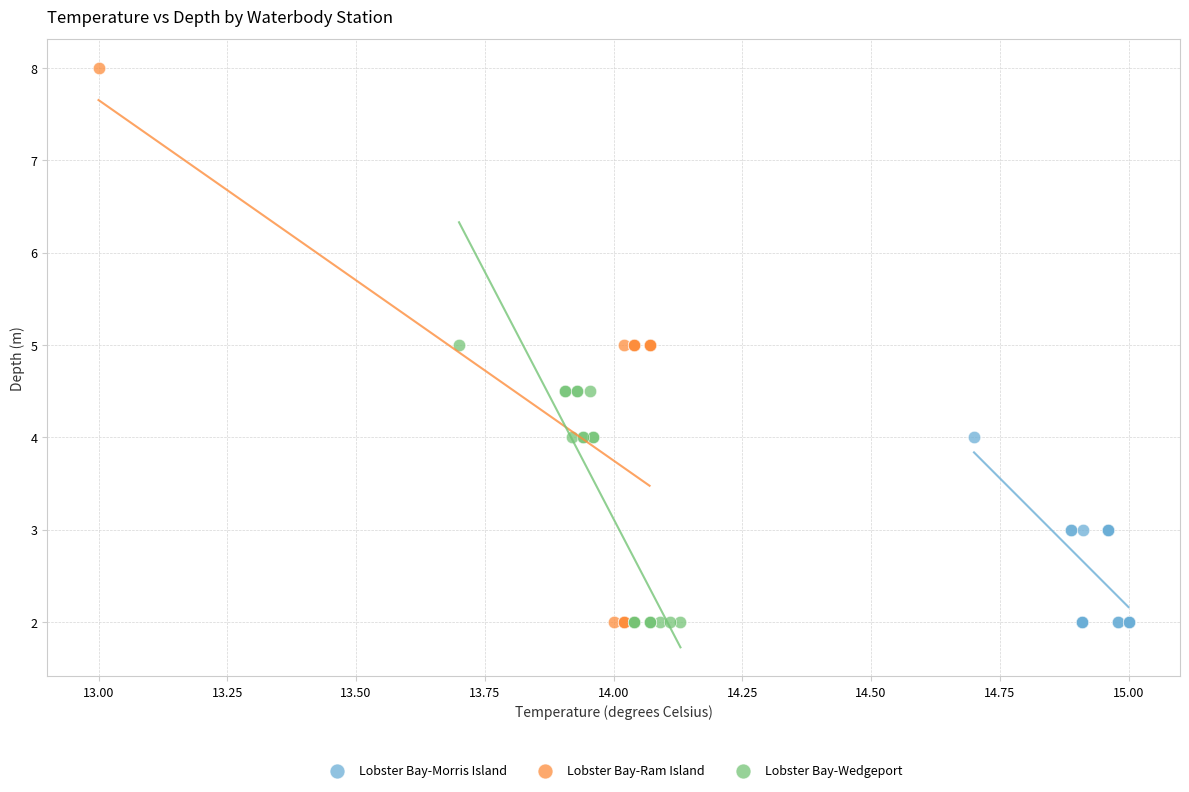

Which series reaches the maximum Y coordinate?

Lobster Bay-Ram Island